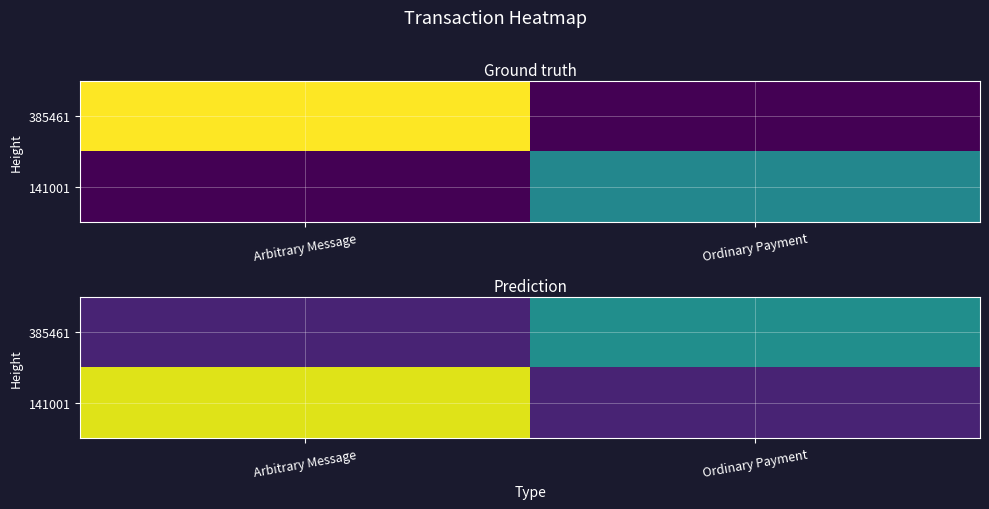

Is it true that 141001 equals 0.4 at Arbitrary Message?

False